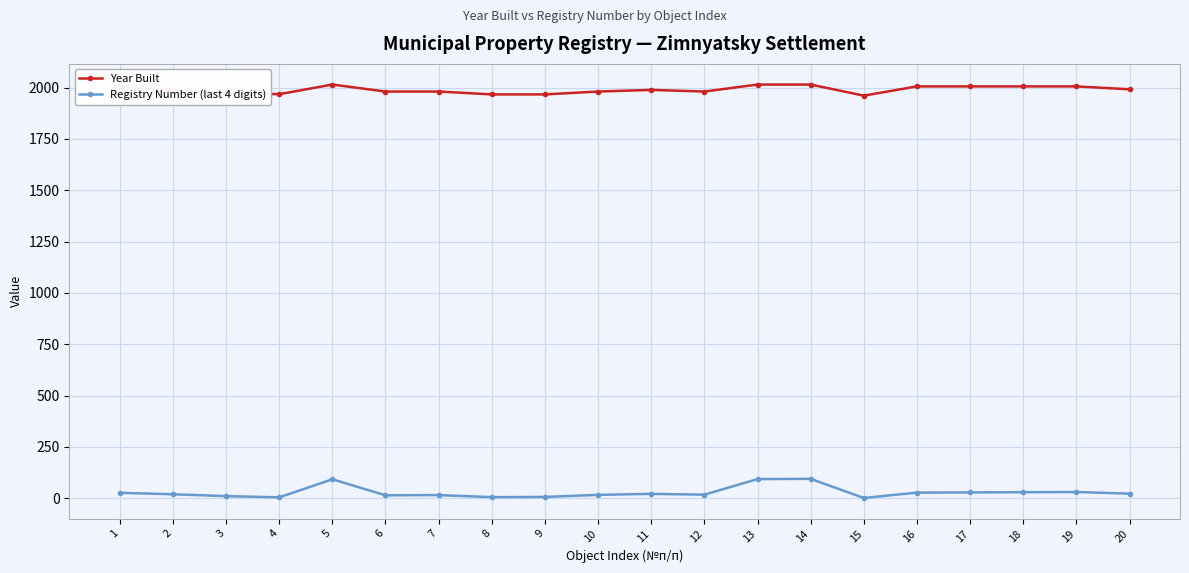

What is the value of the Year Built point at the 13th from the left?

2015